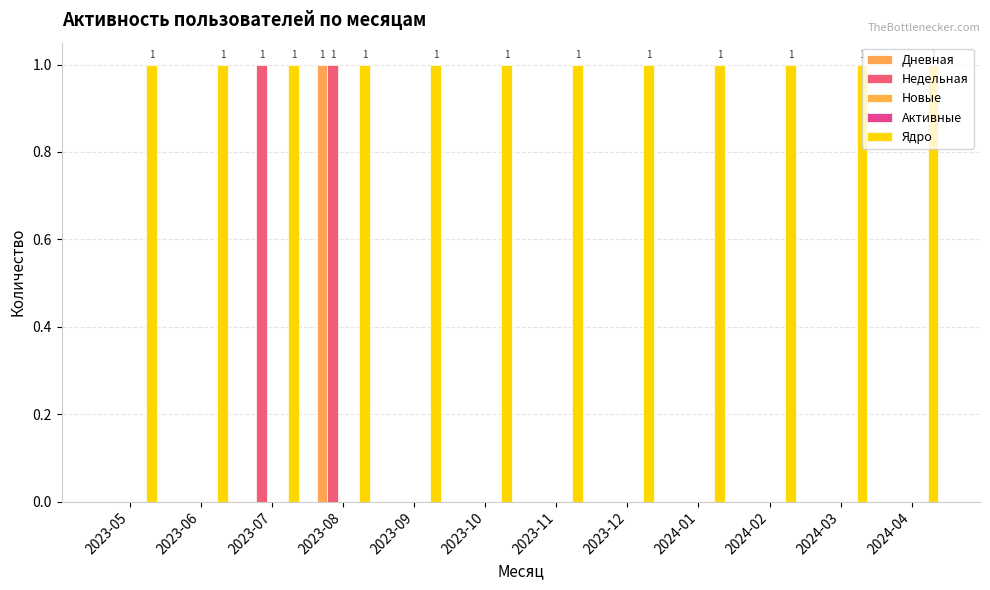

Between 2023-05 and 2023-07, which is larger?

2023-05